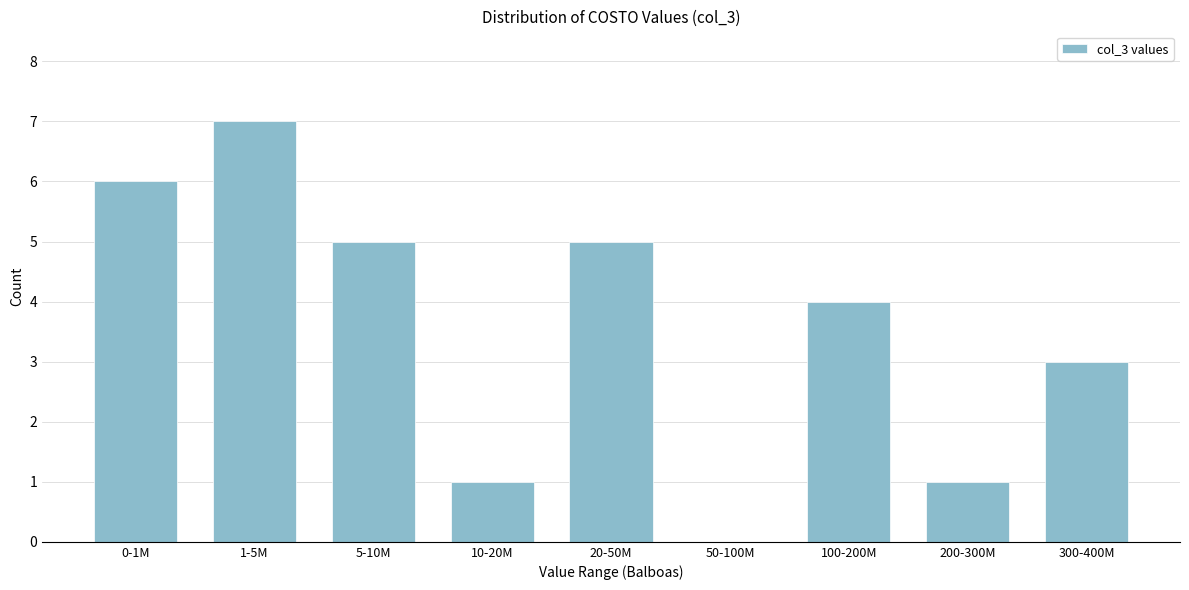

Reading left to right, list all the values displayed in this chart.

0-1M=6	1-5M=7	5-10M=5	10-20M=1	20-50M=5	50-100M=0	100-200M=4	200-300M=1	300-400M=3